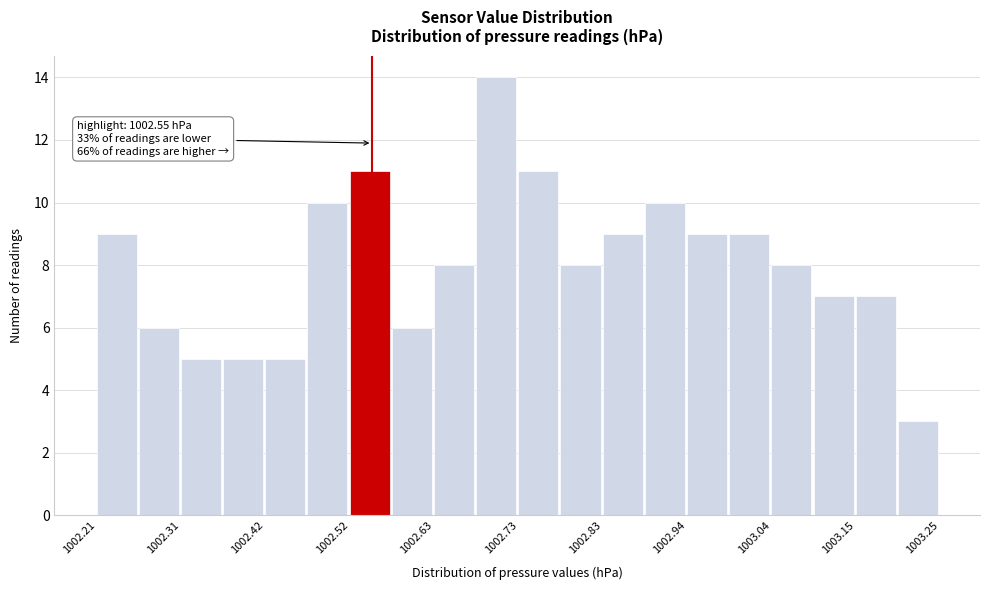

Around what value on the x-axis is the tallest bar? Give the approximate position of its centre, as read against the axis.

1002.70